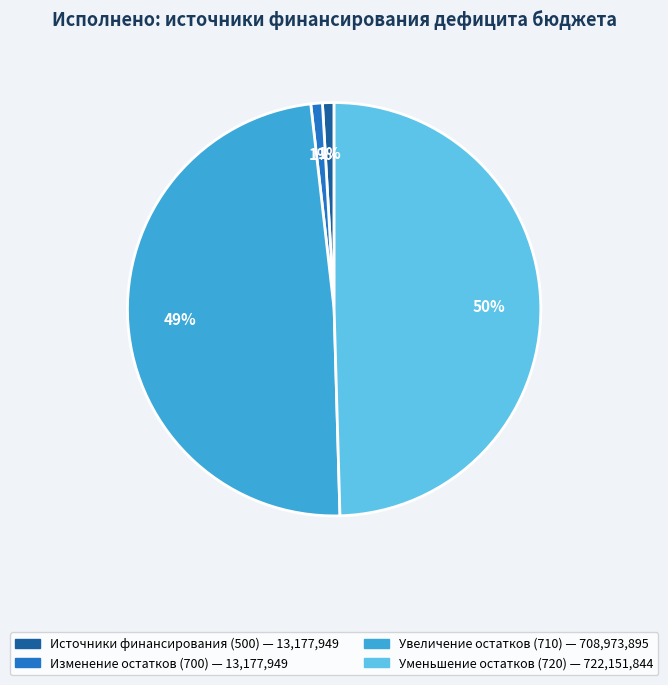

Is there any slice that represents more than half of the pie?

No